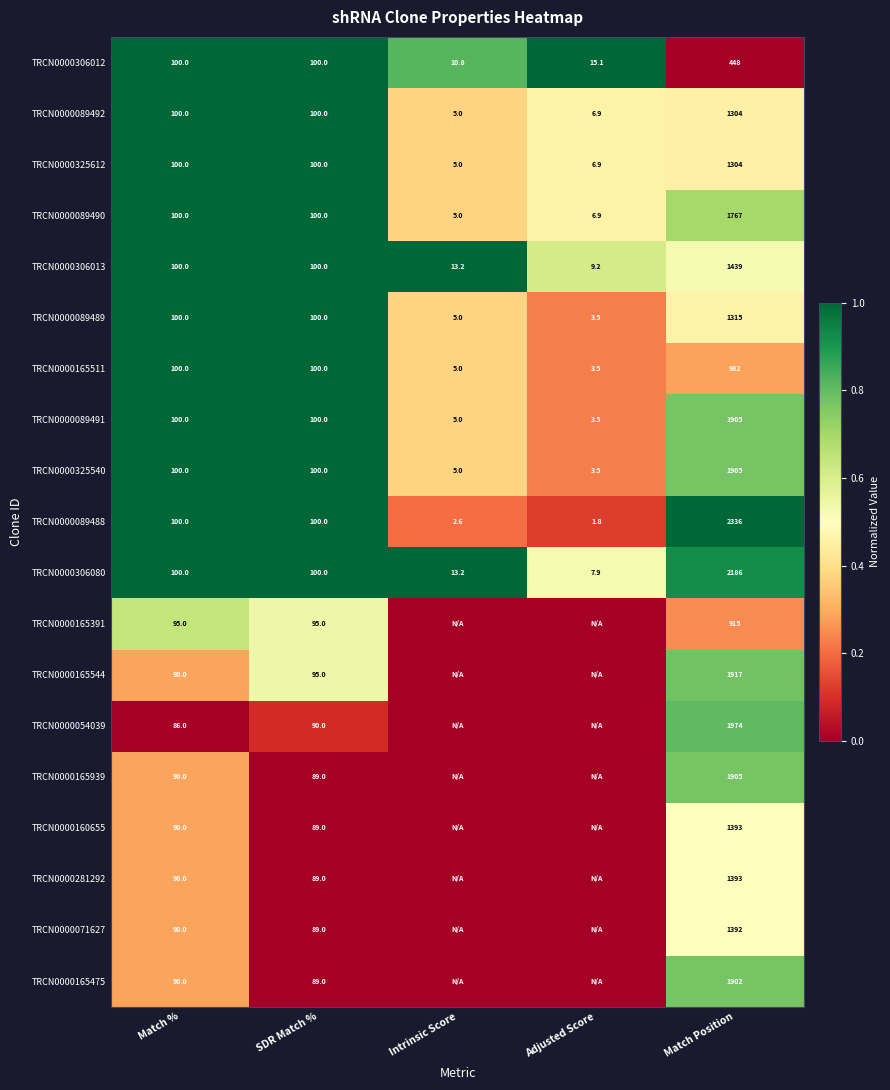

What is the difference between the maximum and second lowest values in the TRCN0000089492 series?

1297.1